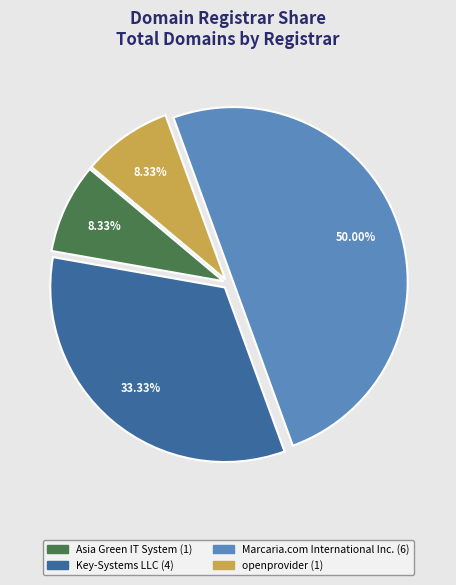

How many slices are in this pie chart?

4